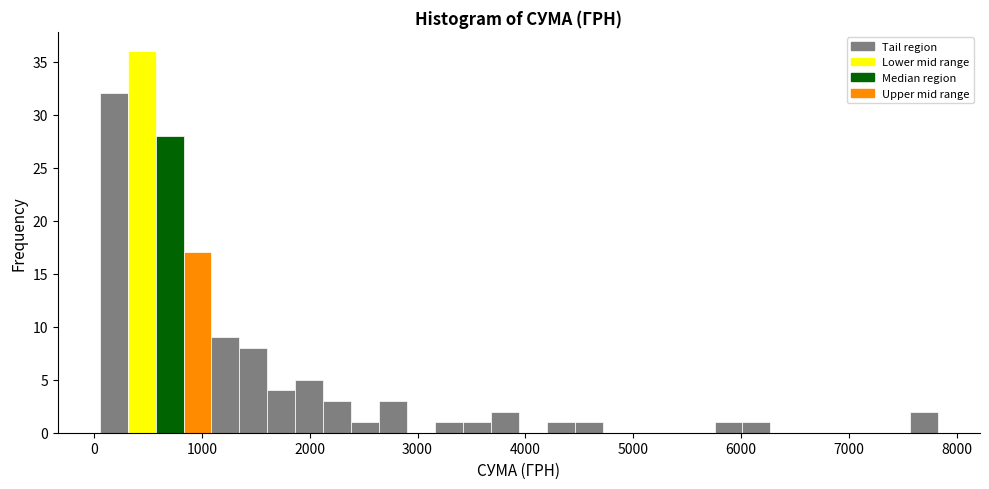

Read against the x-axis, roughly where is the centre of the tallest bar?

400